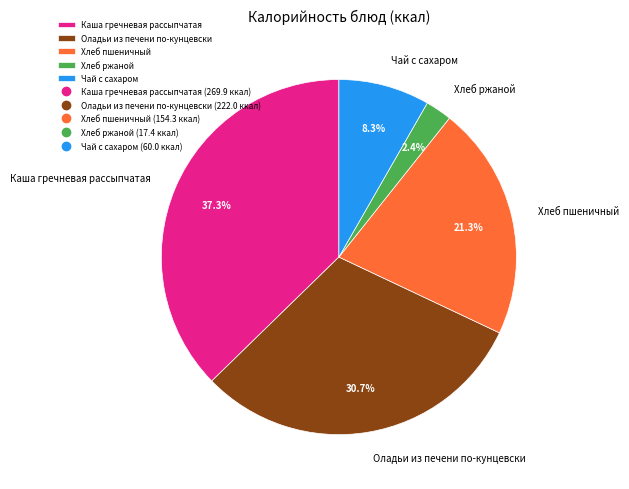

What is the largest slice in the pie chart?

Каша гречневая рассыпчатая